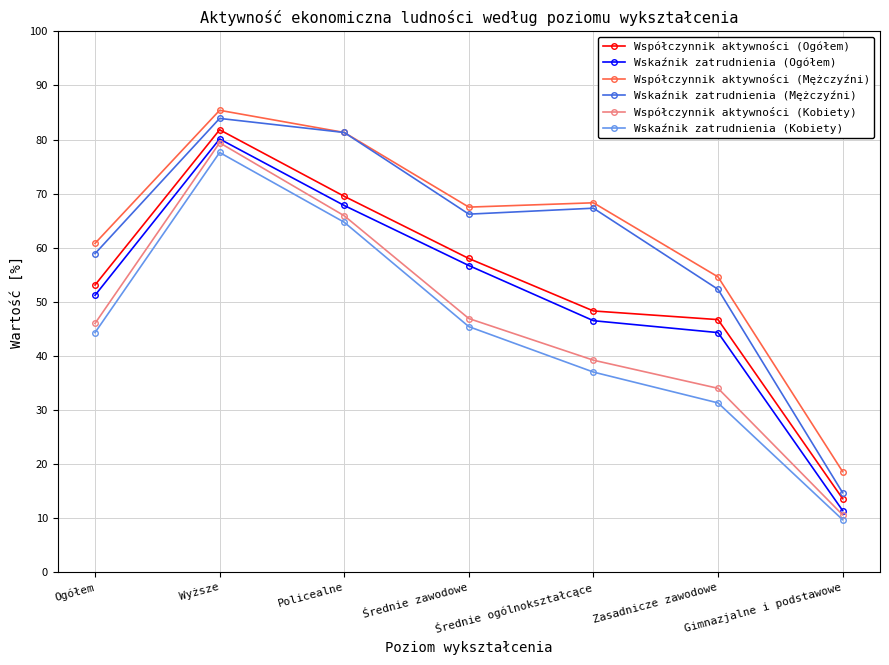

What is the total value across all series at Gimnazjalne i podstawowe?

78.6